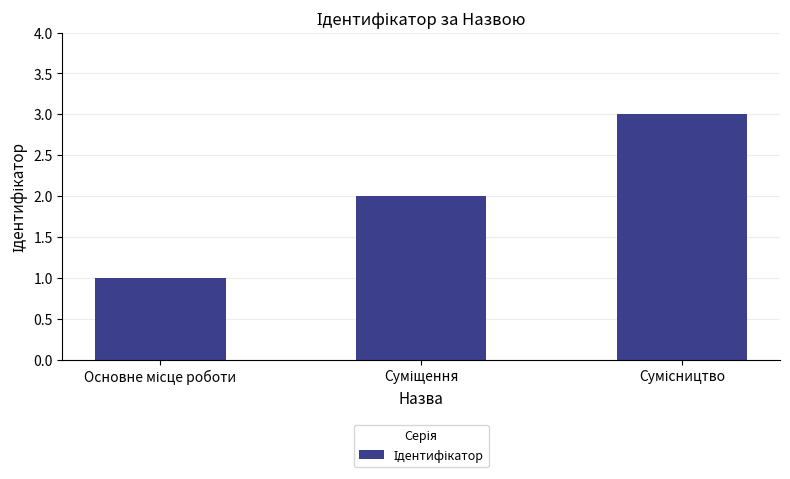

What is the greatest value displayed?

3